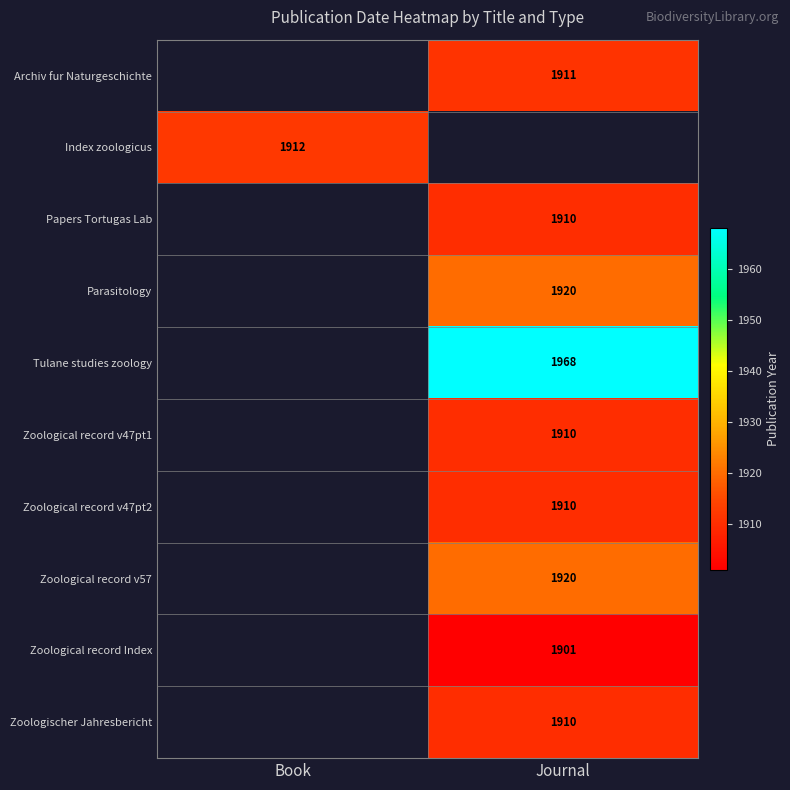

The Papers Tortugas Lab series shows 843 at Journal. True or false?

False